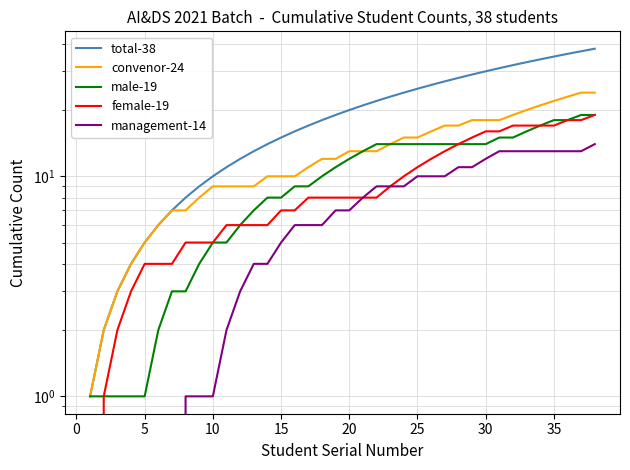

Is it true that total-38 equals 3 at 15?

False